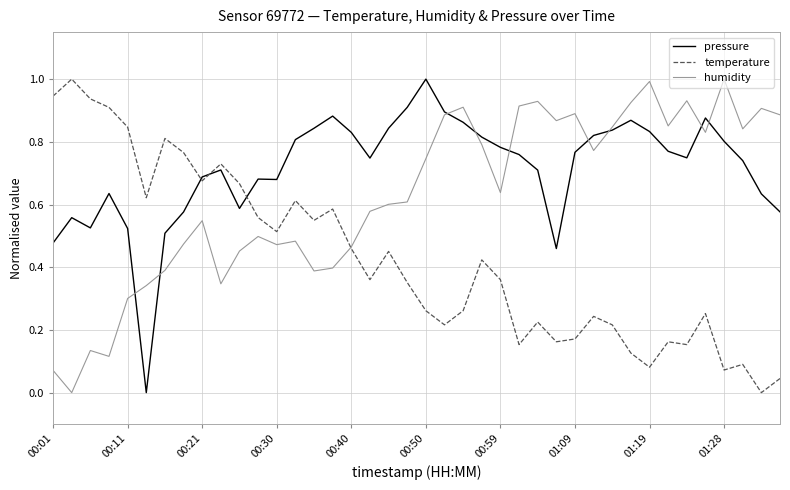

What is the maximum value shown in the chart?

1.0